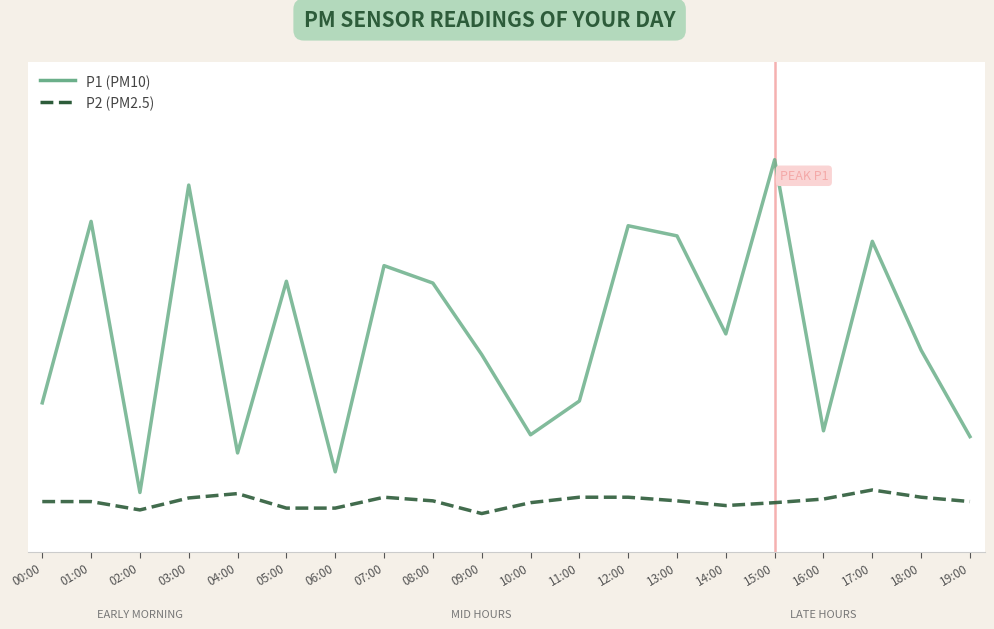

At which category does P1 (PM10) reach its first local valley?

02:00